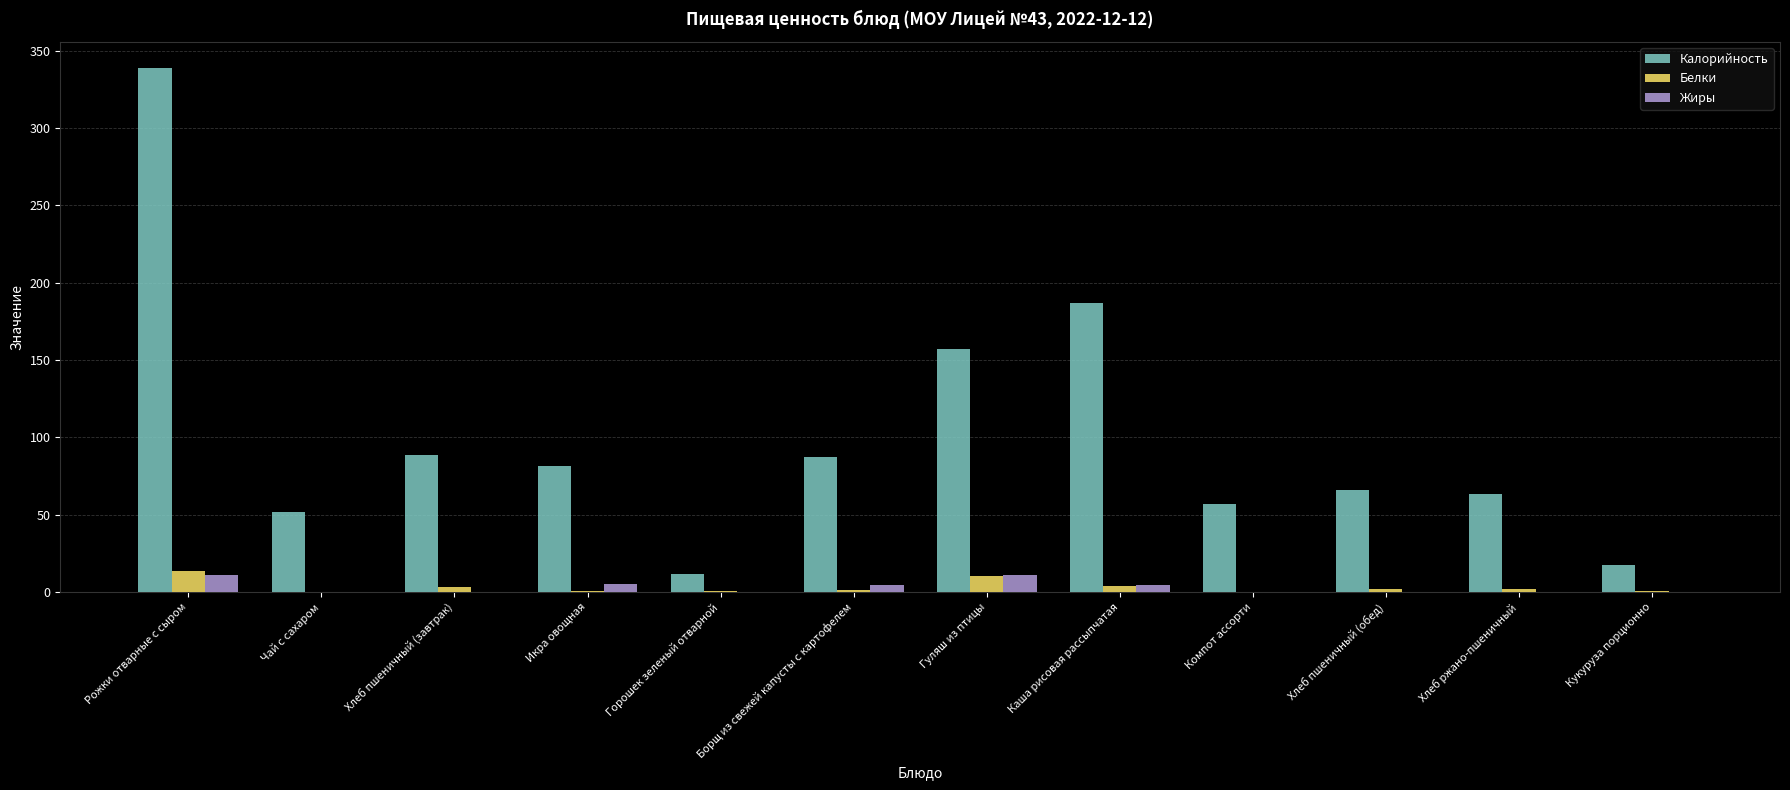

What is the highest value of the Калорийность series?

338.8